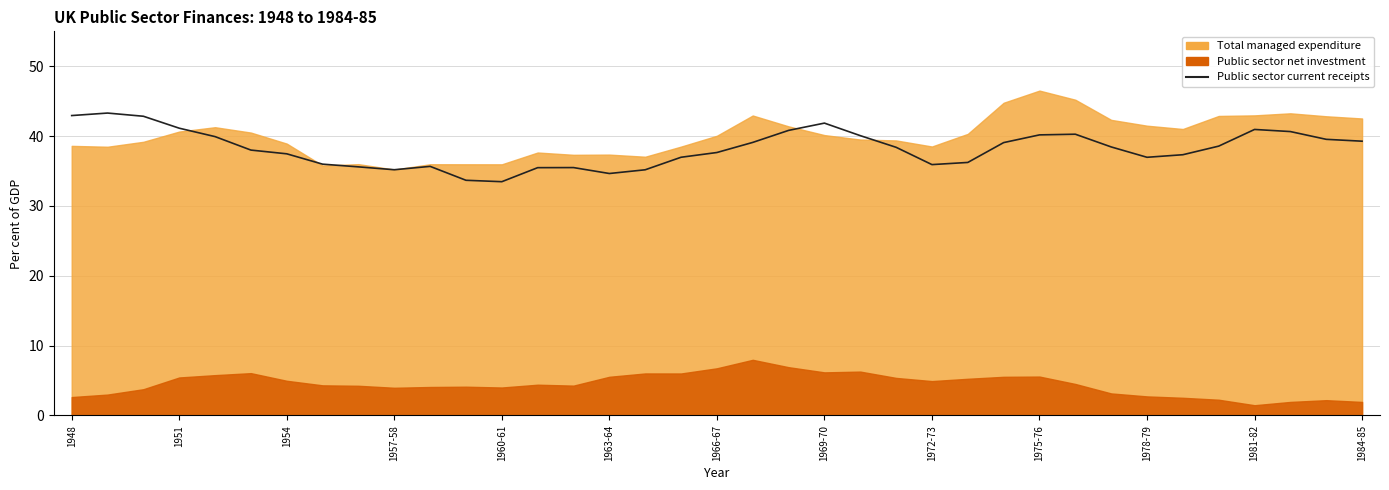

Reading left to right, extract all data points from this chart.

42.9	43.3	42.8	41.1	39.9	38.0	37.5	36.0	35.6	35.2	35.7	33.7	33.5	35.5	35.5	34.6	35.2	37.0	37.6	39.1	40.8	41.9	40.1	38.4	35.9	36.2	39.1	40.2	40.3	38.5	37.0	37.3	38.6	41.0	40.6	39.5	39.3